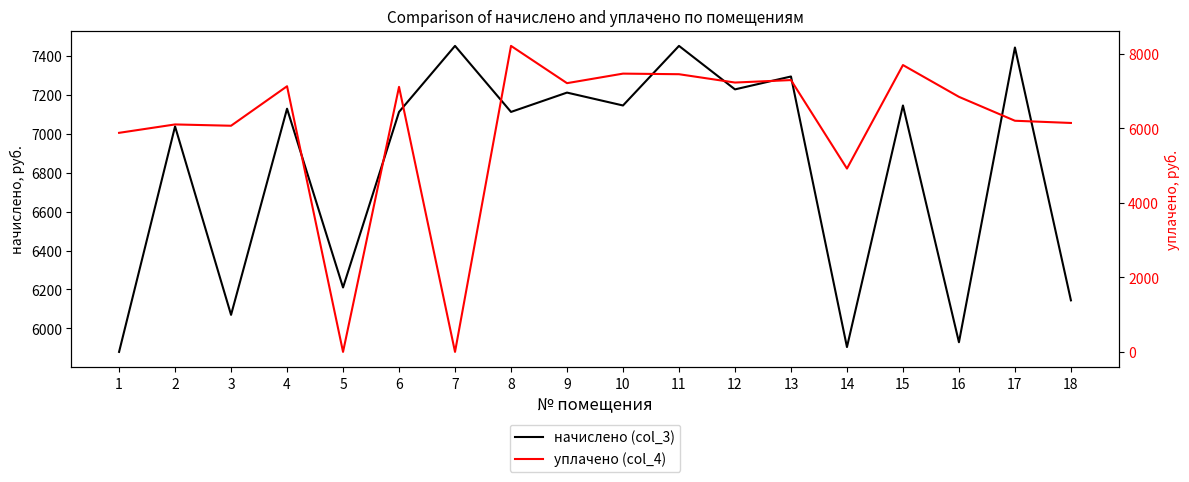

What value does the начислено (col_3) series have at 1?

5878.8